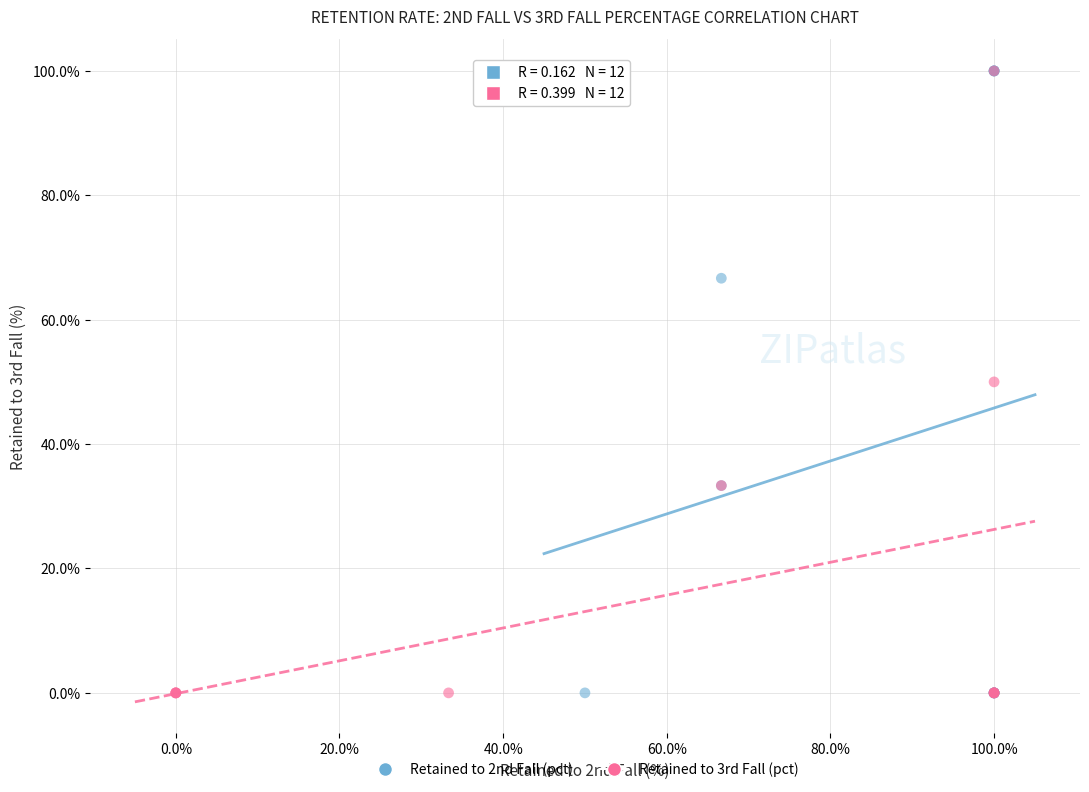

What are all the series names shown in the legend?

Retained to 2nd Fall (pct), Retained to 3rd Fall (pct)